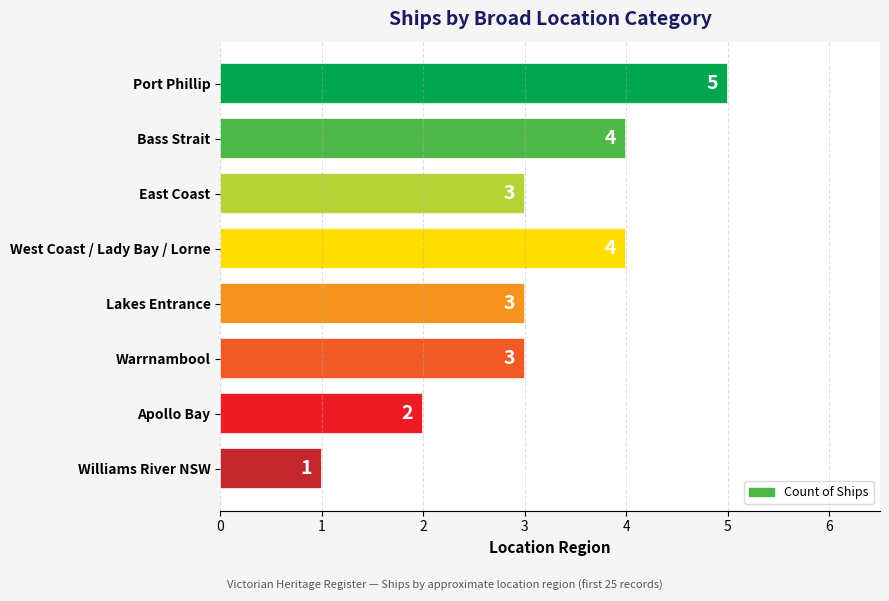

The value at Port Phillip is 7. True or false?

False